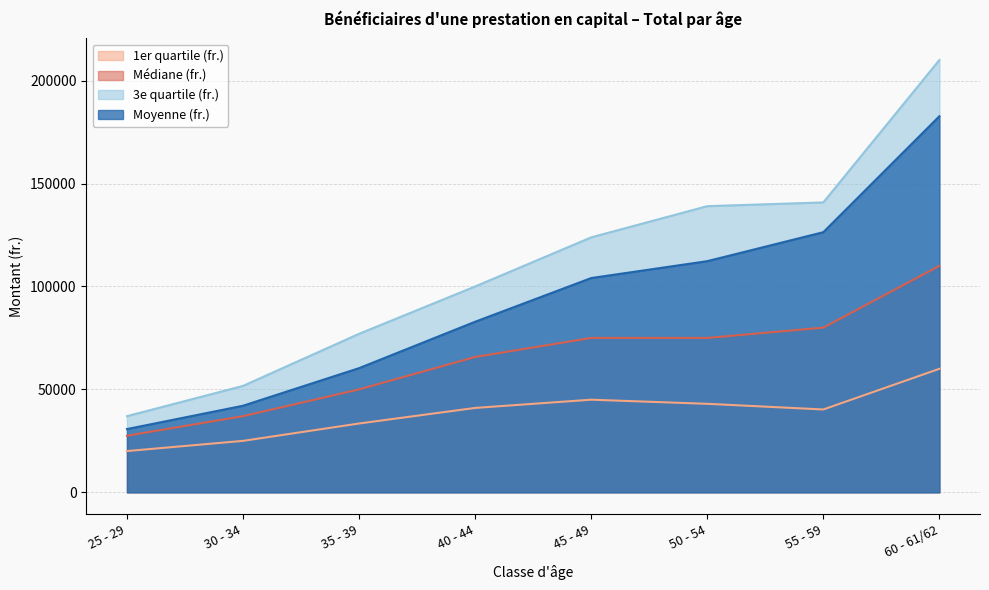

True or false: Médiane (fr.) and Moyenne (fr.) cross at least once.

False